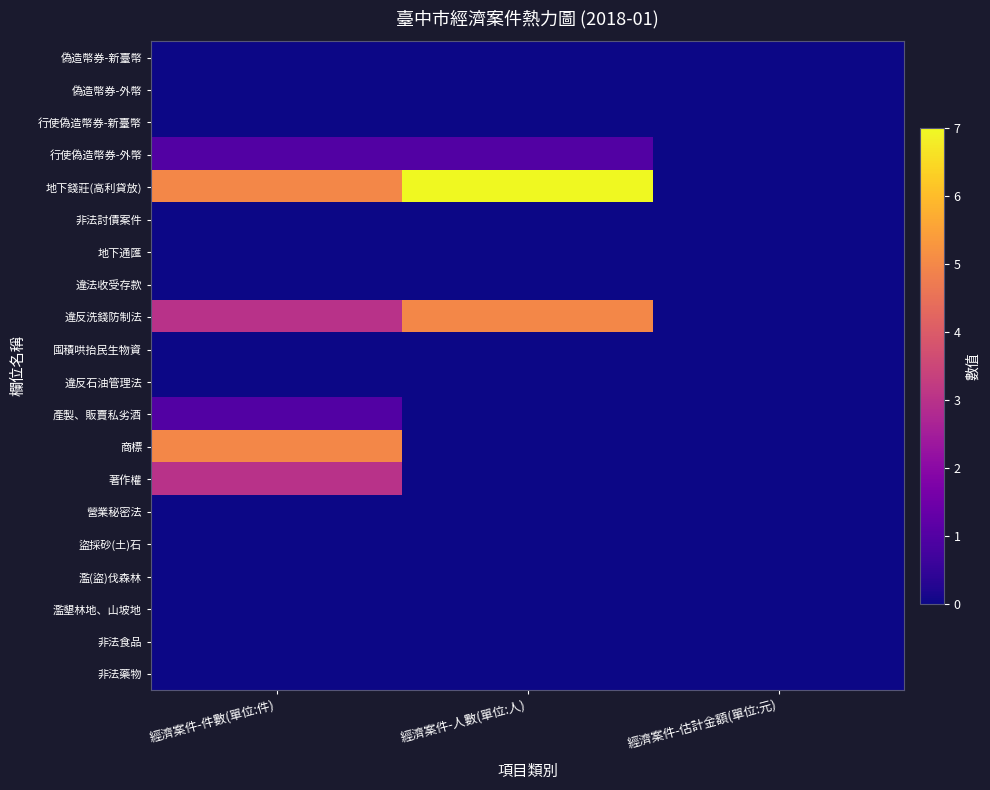

Reading right to left, what are all the values shown in this chart?

偽造幣券-新臺幣: 經濟案件-估計金額(單位:元)=0	經濟案件-人數(單位:人)=0	經濟案件-件數(單位:件)=0
偽造幣券-外幣: 經濟案件-估計金額(單位:元)=0	經濟案件-人數(單位:人)=0	經濟案件-件數(單位:件)=0
行使偽造幣券-新臺幣: 經濟案件-估計金額(單位:元)=0	經濟案件-人數(單位:人)=0	經濟案件-件數(單位:件)=0
行使偽造幣券-外幣: 經濟案件-估計金額(單位:元)=0	經濟案件-人數(單位:人)=1	經濟案件-件數(單位:件)=1
地下錢莊(高利貸放): 經濟案件-估計金額(單位:元)=0	經濟案件-人數(單位:人)=7	經濟案件-件數(單位:件)=5
非法討債案件: 經濟案件-估計金額(單位:元)=0	經濟案件-人數(單位:人)=0	經濟案件-件數(單位:件)=0
地下通匯: 經濟案件-估計金額(單位:元)=0	經濟案件-人數(單位:人)=0	經濟案件-件數(單位:件)=0
違法收受存款: 經濟案件-估計金額(單位:元)=0	經濟案件-人數(單位:人)=0	經濟案件-件數(單位:件)=0
違反洗錢防制法: 經濟案件-估計金額(單位:元)=0	經濟案件-人數(單位:人)=5	經濟案件-件數(單位:件)=3
囤積哄抬民生物資: 經濟案件-估計金額(單位:元)=0	經濟案件-人數(單位:人)=0	經濟案件-件數(單位:件)=0
違反石油管理法: 經濟案件-估計金額(單位:元)=0	經濟案件-人數(單位:人)=0	經濟案件-件數(單位:件)=0
產製、販賣私劣酒: 經濟案件-估計金額(單位:元)=0	經濟案件-人數(單位:人)=0	經濟案件-件數(單位:件)=1
商標: 經濟案件-估計金額(單位:元)=0	經濟案件-人數(單位:人)=0	經濟案件-件數(單位:件)=5
著作權: 經濟案件-估計金額(單位:元)=0	經濟案件-人數(單位:人)=0	經濟案件-件數(單位:件)=3
營業秘密法: 經濟案件-估計金額(單位:元)=0	經濟案件-人數(單位:人)=0	經濟案件-件數(單位:件)=0
盜採砂(土)石: 經濟案件-估計金額(單位:元)=0	經濟案件-人數(單位:人)=0	經濟案件-件數(單位:件)=0
濫(盜)伐森林: 經濟案件-估計金額(單位:元)=0	經濟案件-人數(單位:人)=0	經濟案件-件數(單位:件)=0
濫墾林地、山坡地: 經濟案件-估計金額(單位:元)=0	經濟案件-人數(單位:人)=0	經濟案件-件數(單位:件)=0
非法食品: 經濟案件-估計金額(單位:元)=0	經濟案件-人數(單位:人)=0	經濟案件-件數(單位:件)=0
非法藥物: 經濟案件-估計金額(單位:元)=0	經濟案件-人數(單位:人)=0	經濟案件-件數(單位:件)=0